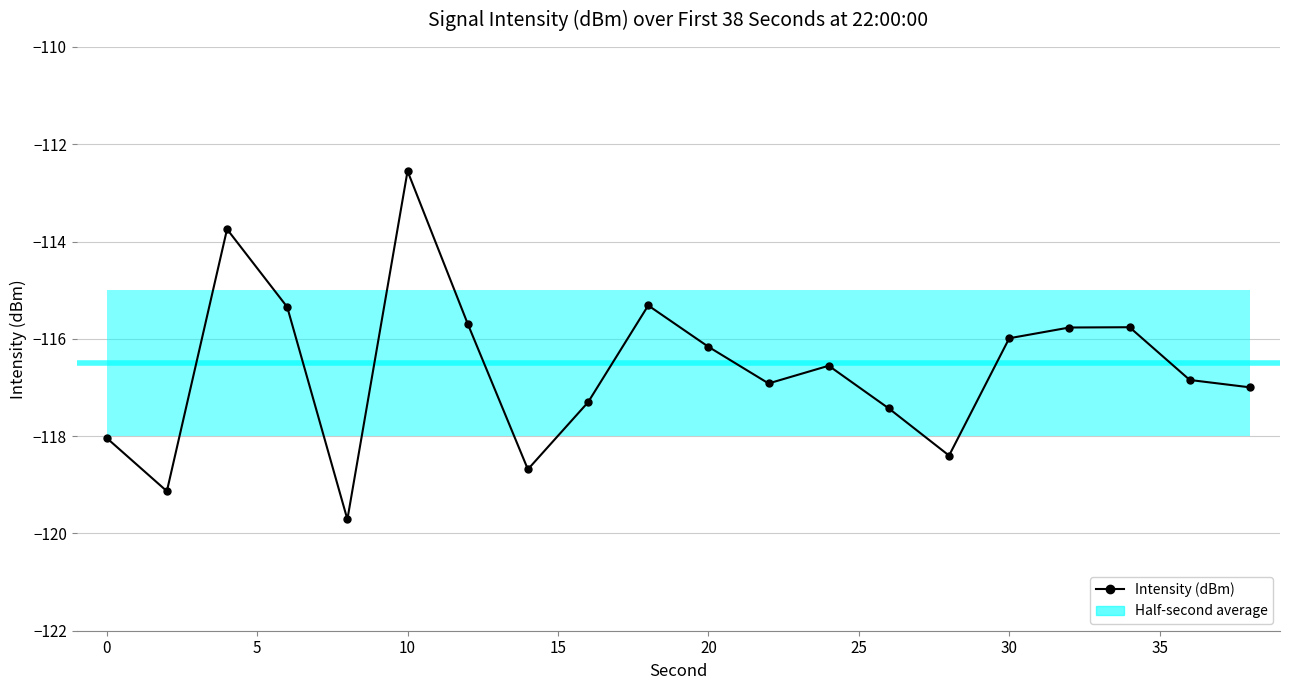

True or false: there are more than 1 points higher than both neighbors.

True